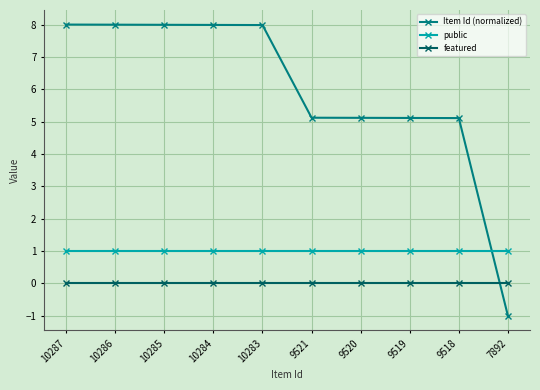

Which series has the largest total across all categories?

Item Id (normalized)